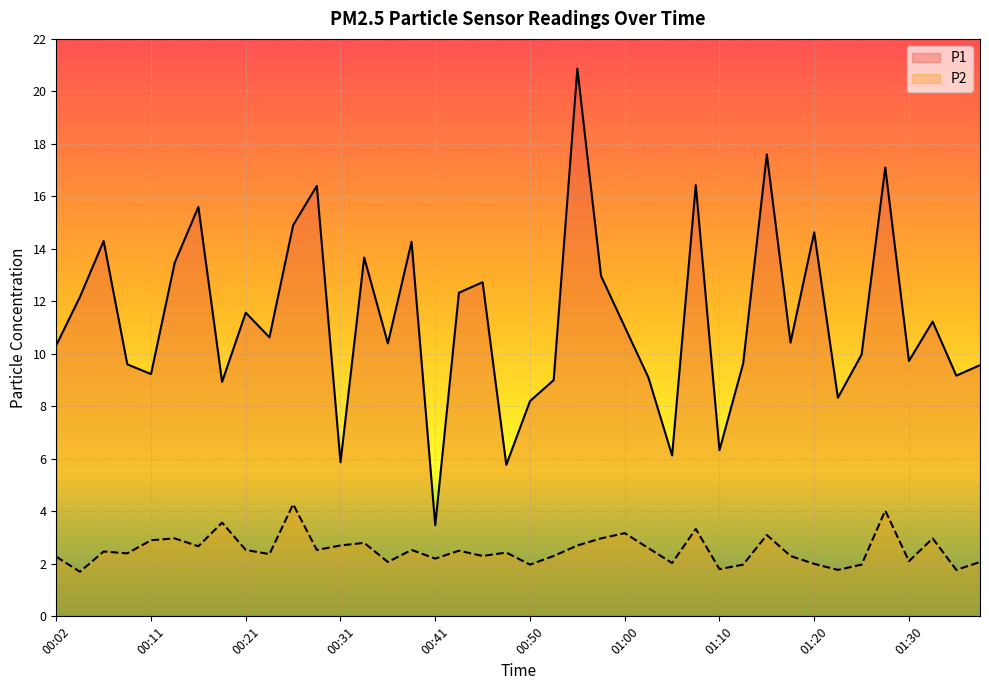

What is the difference between the maximum and minimum values in the P1 series?

17.4